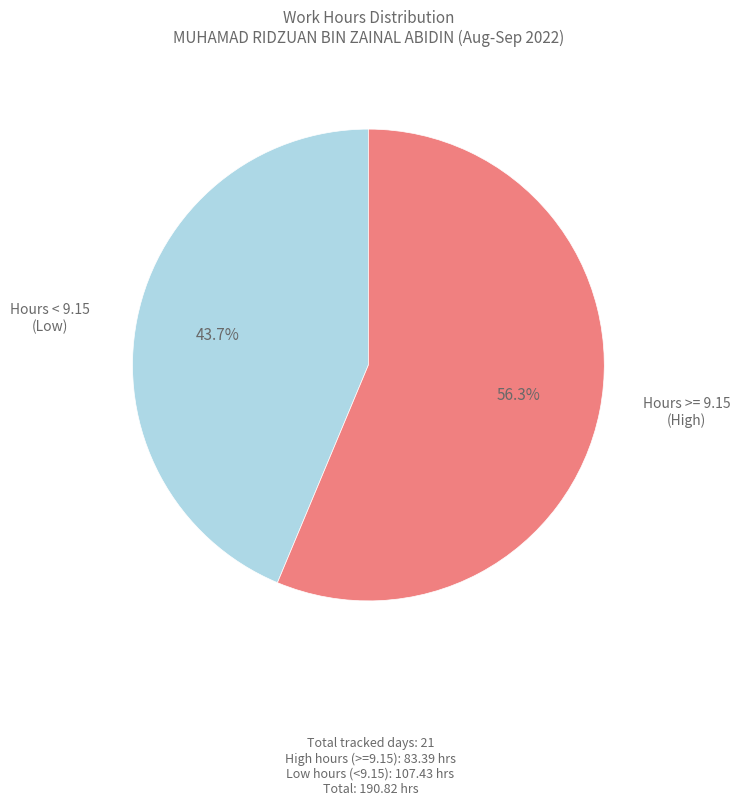

Does any single category account for the majority?

Yes